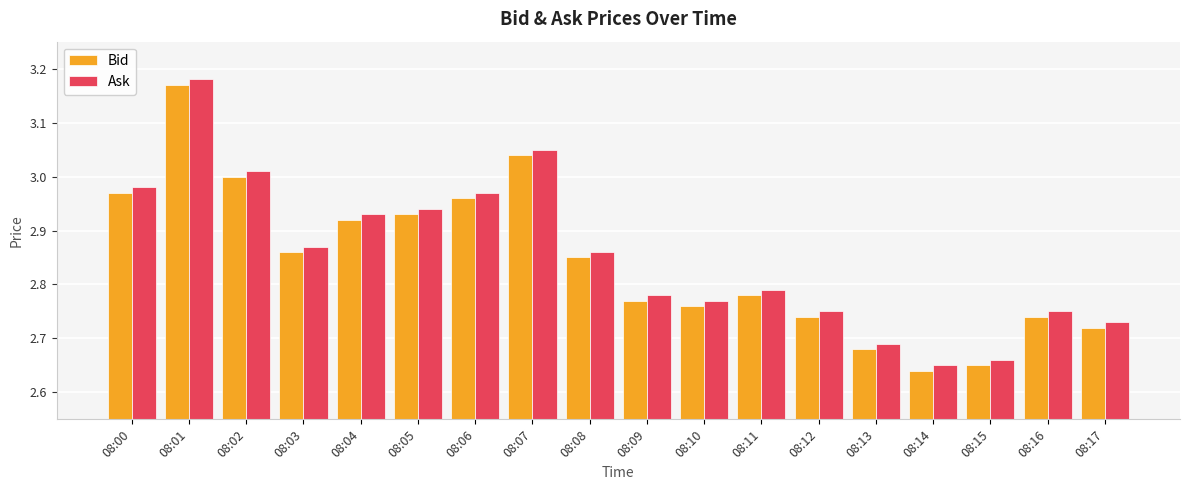

How many bars are there in each group?

2